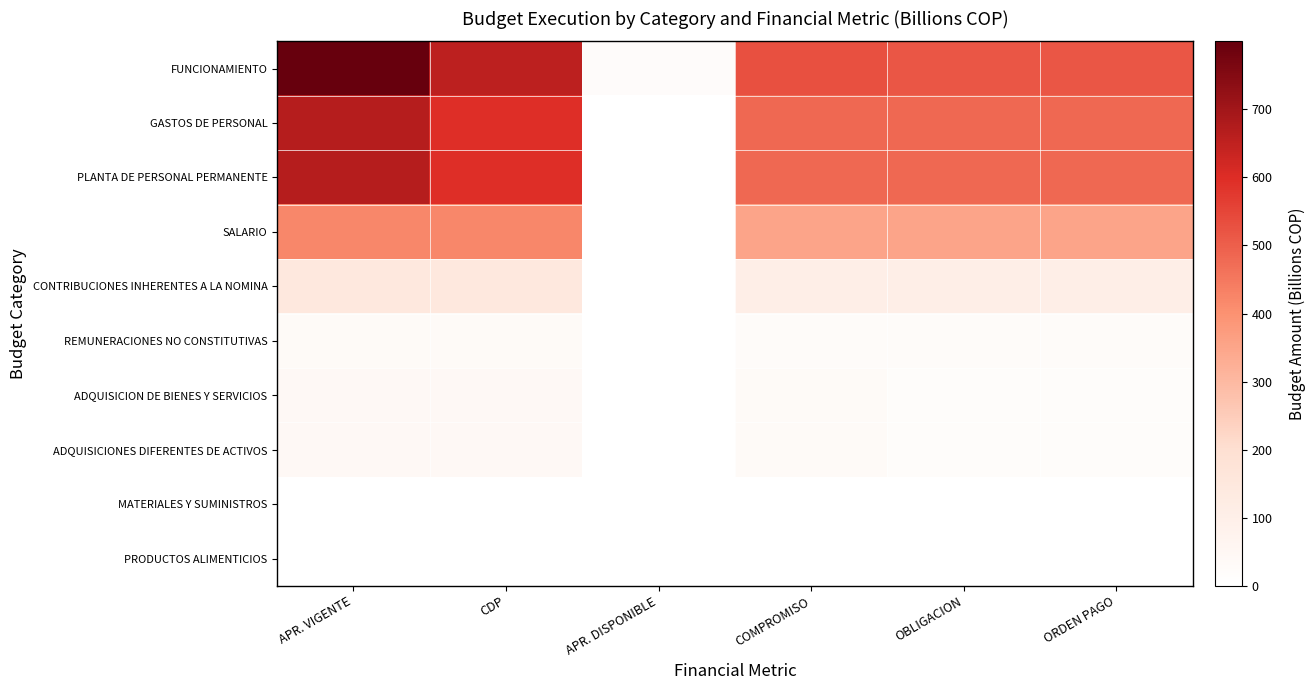

Count the number of categories in the chart.

6